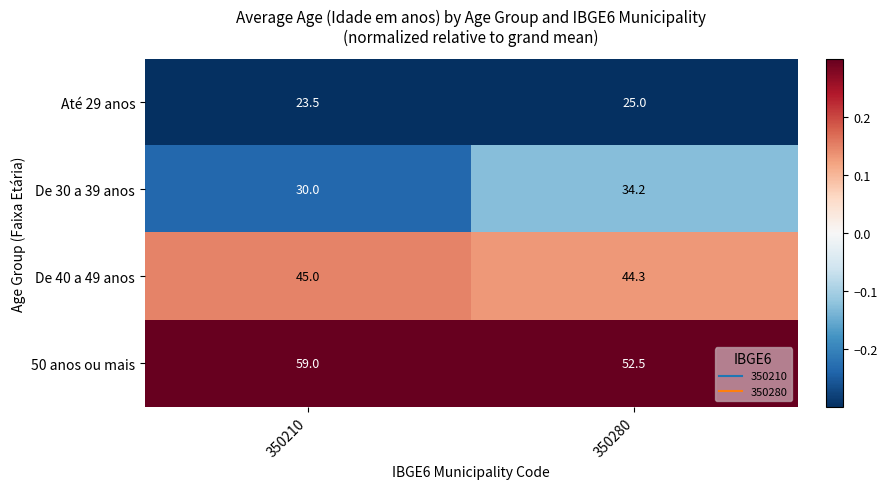

List the series in order of their overall mean, highest first.

50 anos ou mais, De 40 a 49 anos, De 30 a 39 anos, Até 29 anos